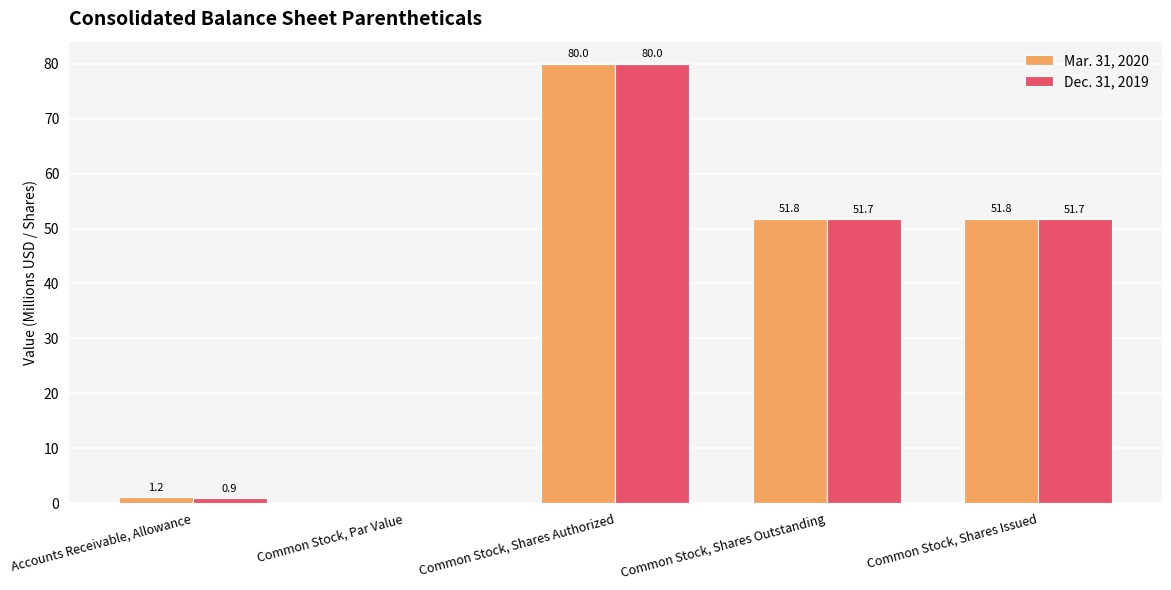

What is the highest value of the Dec. 31, 2019 series?

80.0